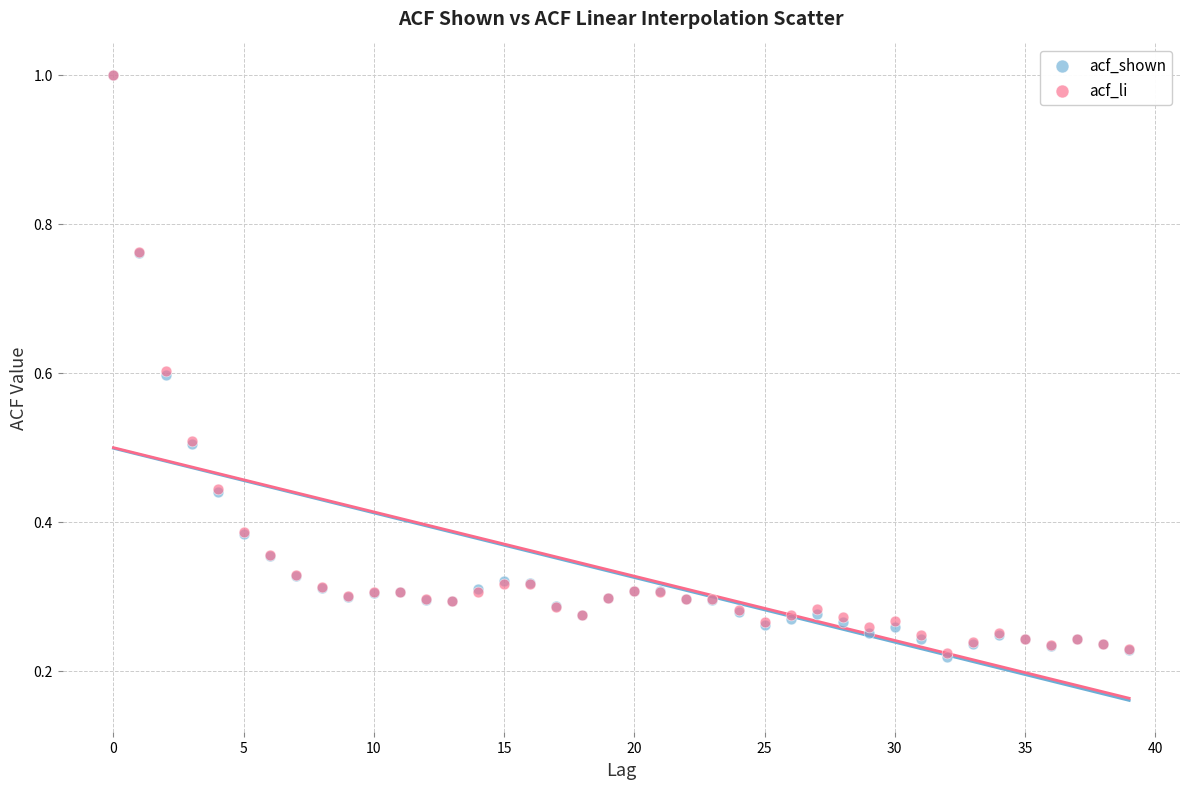

What are all the series names shown in the legend?

acf_shown, acf_li